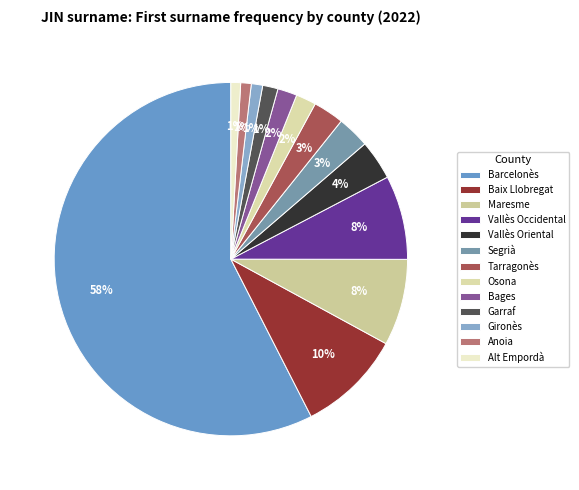

Is the sum of Osona and Segrià greater than half?

No